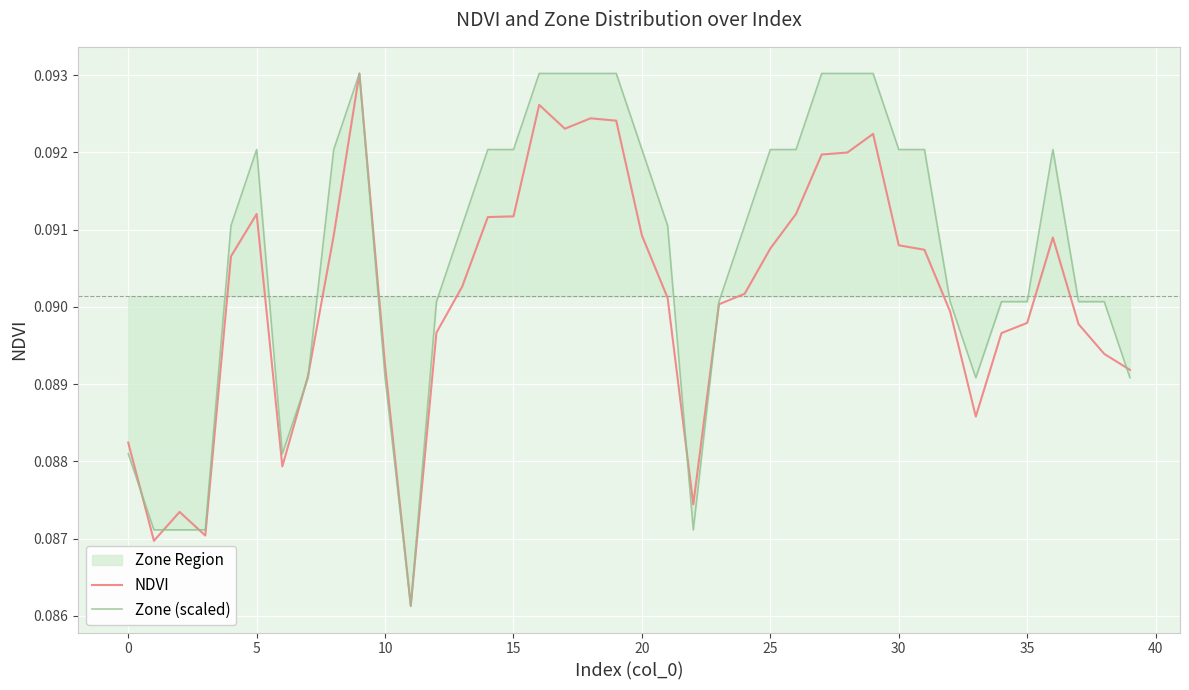

Which series has the largest total across all categories?

Zone (scaled)